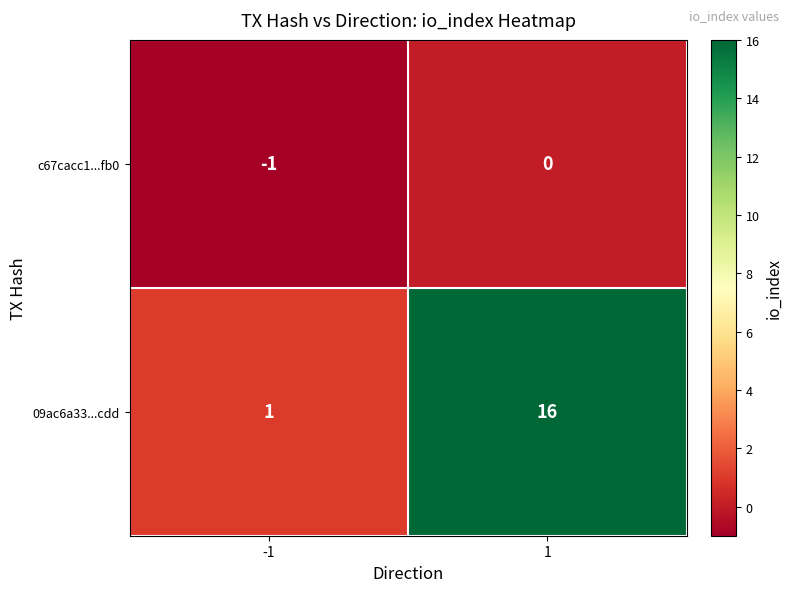

What is the difference between the highest and lowest values at 1?

16